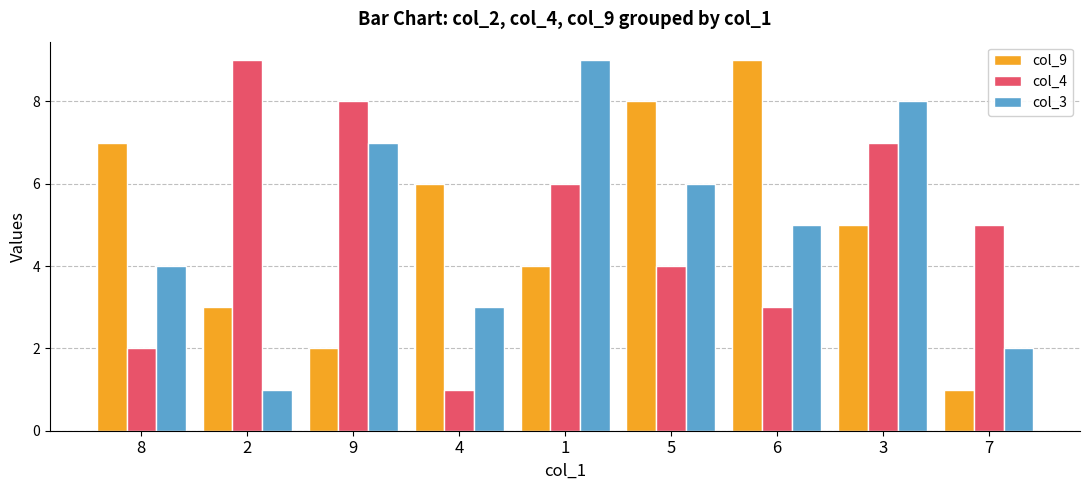

What are all the series names shown in the legend?

col_9, col_4, col_3